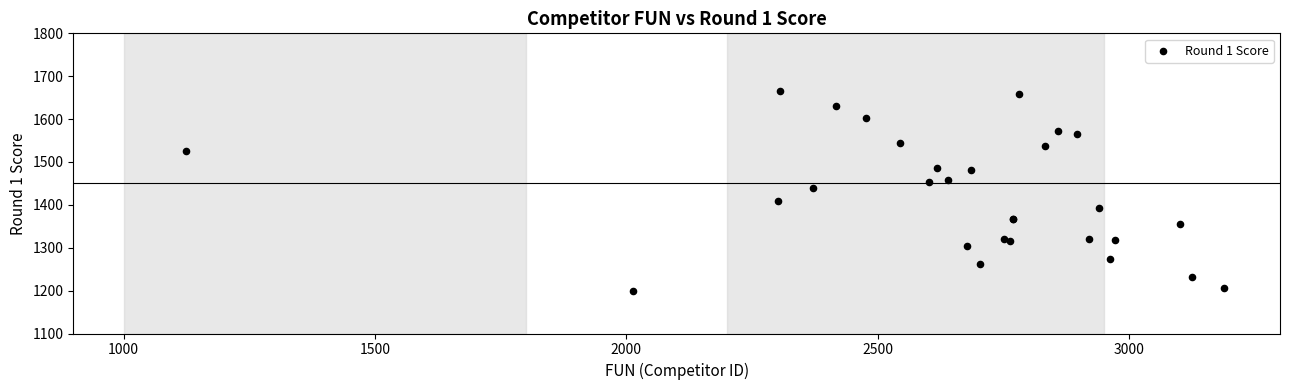

What Y value in the scatter plot is closest to 1431?

1440